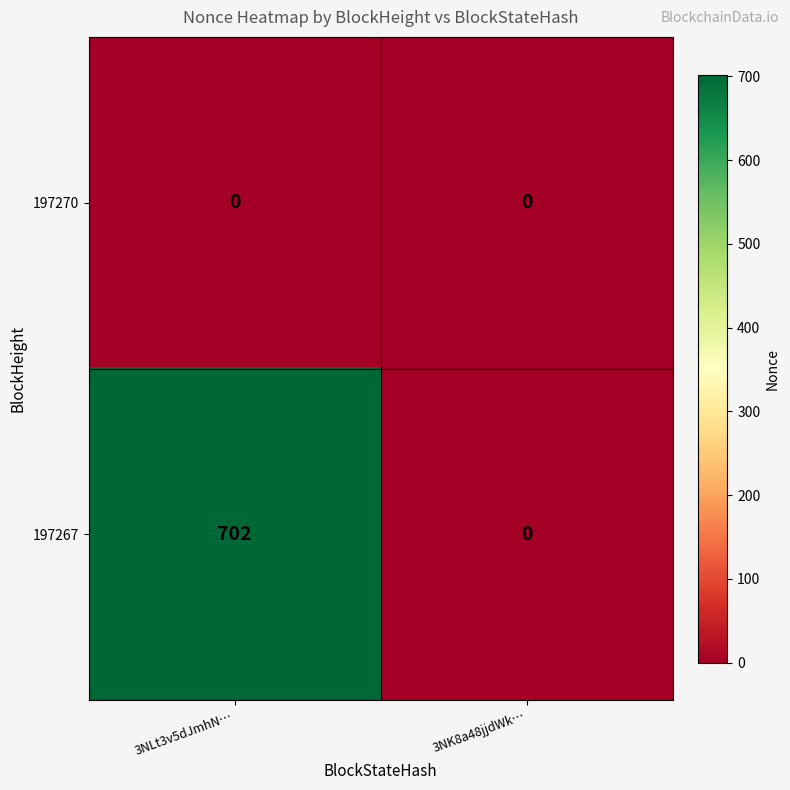

List the series in order of their peak value, highest first.

197267, 197270